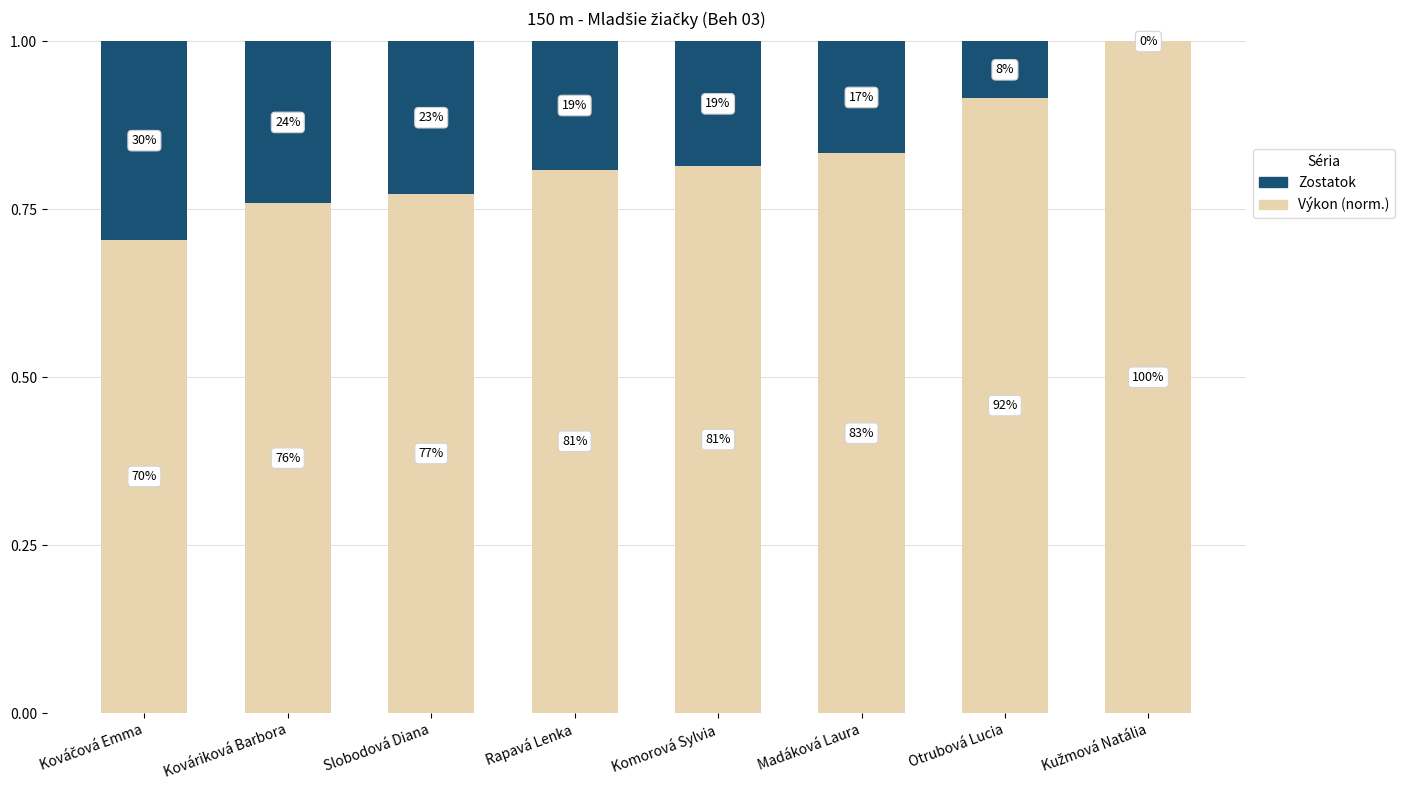

True or false: Výkon (norm.) has a value of 0.9 at Kováčová Emma.

False